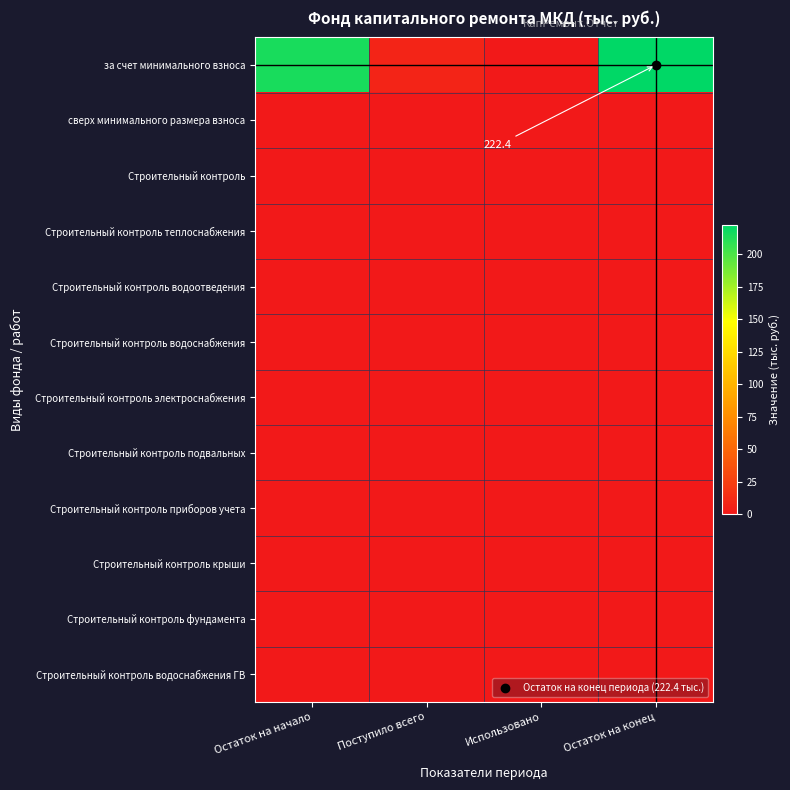

Rank the series by their maximum value, from lowest to highest.

сверх минимального размера взноса, Строительный контроль, Строительный контроль теплоснабжения, Строительный контроль водоотведения, Строительный контроль водоснабжения, Строительный контроль электроснабжения, Строительный контроль подвальных, Строительный контроль приборов учета, Строительный контроль крыши, Строительный контроль фундамента, Строительный контроль водоснабжения ГВ, за счет минимального взноса